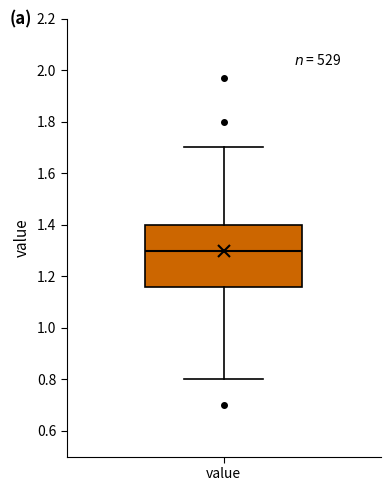

Read this box plot against the y-axis: the position of the median line, the range covered by the box, and the ends of both whiskers. The values are not printed on the chart, so give them approximately, as read against the axis.

median 1.30, box 1.16 to 1.40, whiskers 0.80 to 1.70